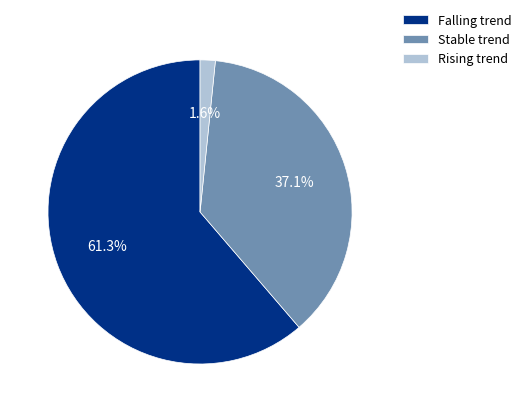

What is the majority slice?

Falling trend